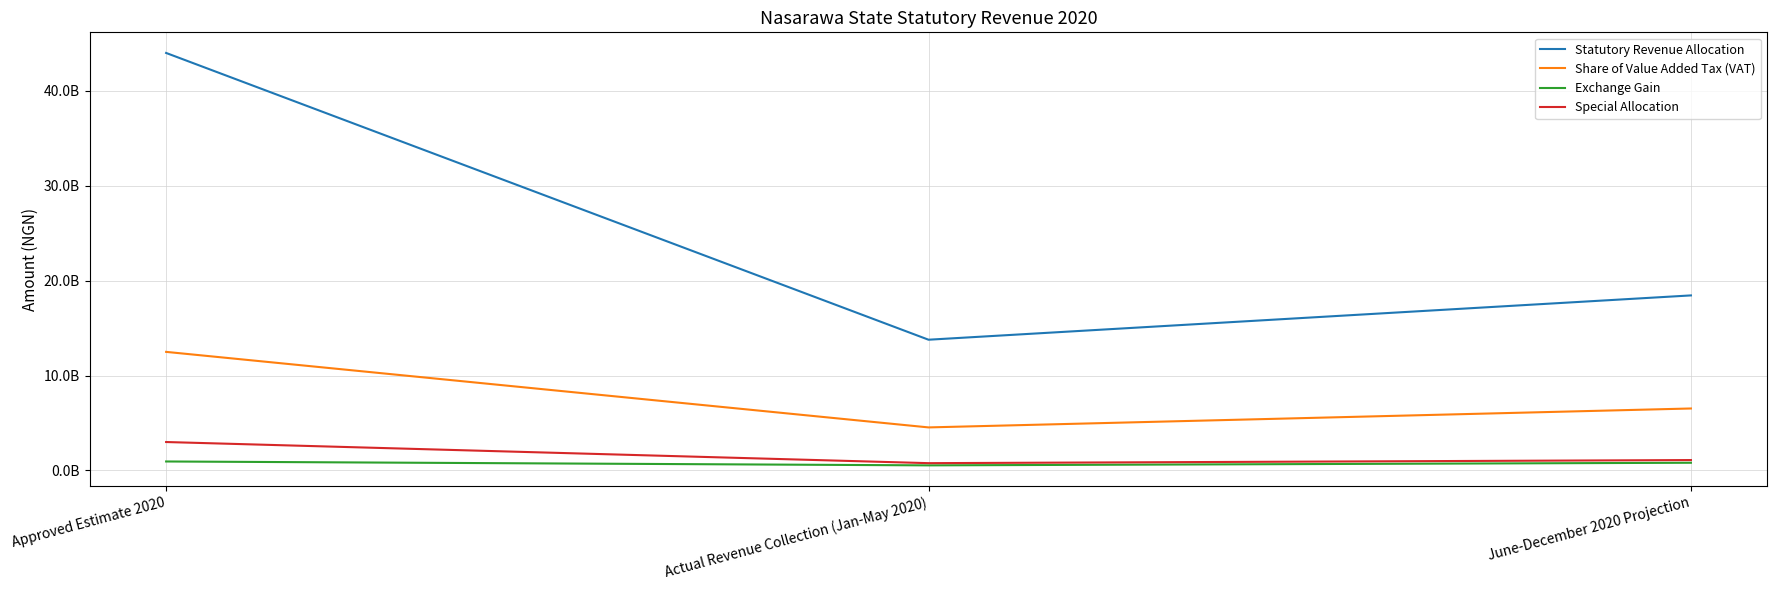

Does the chart have visible grid lines?

Yes